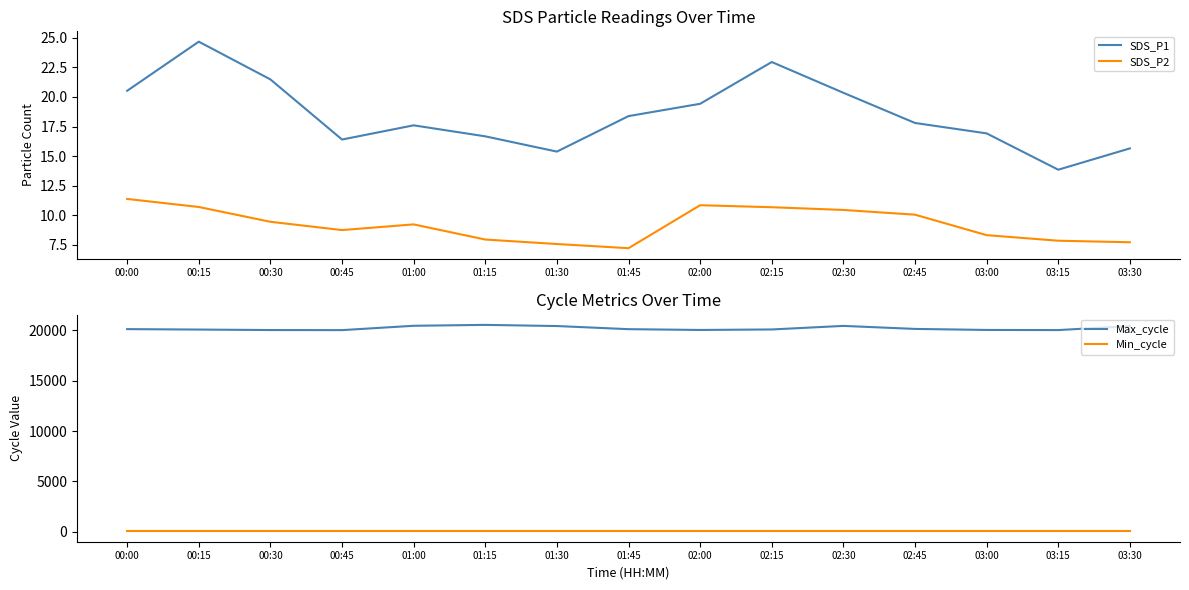

What is the smallest value displayed?

7.2